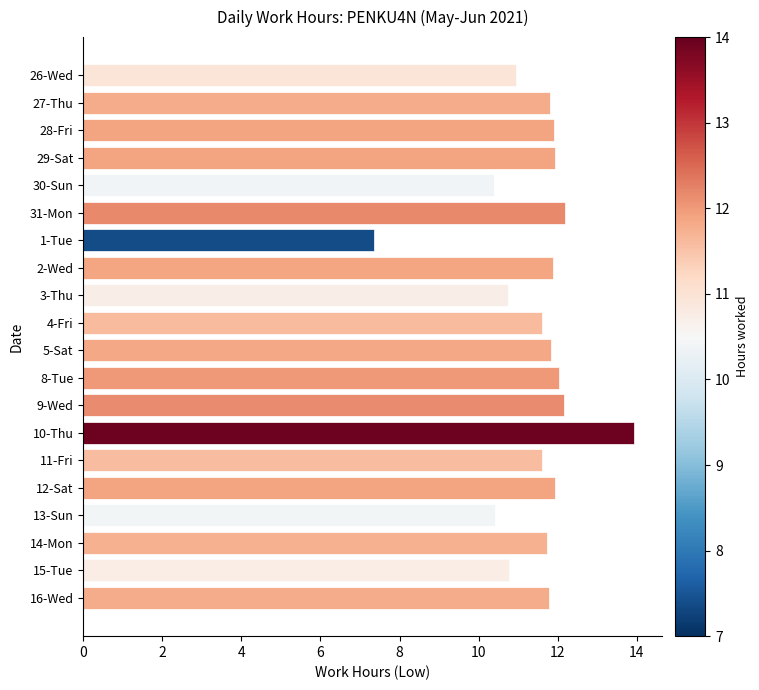

Approximately how many times larger is the value at 11-Fri compared to 8-Tue?

1.0